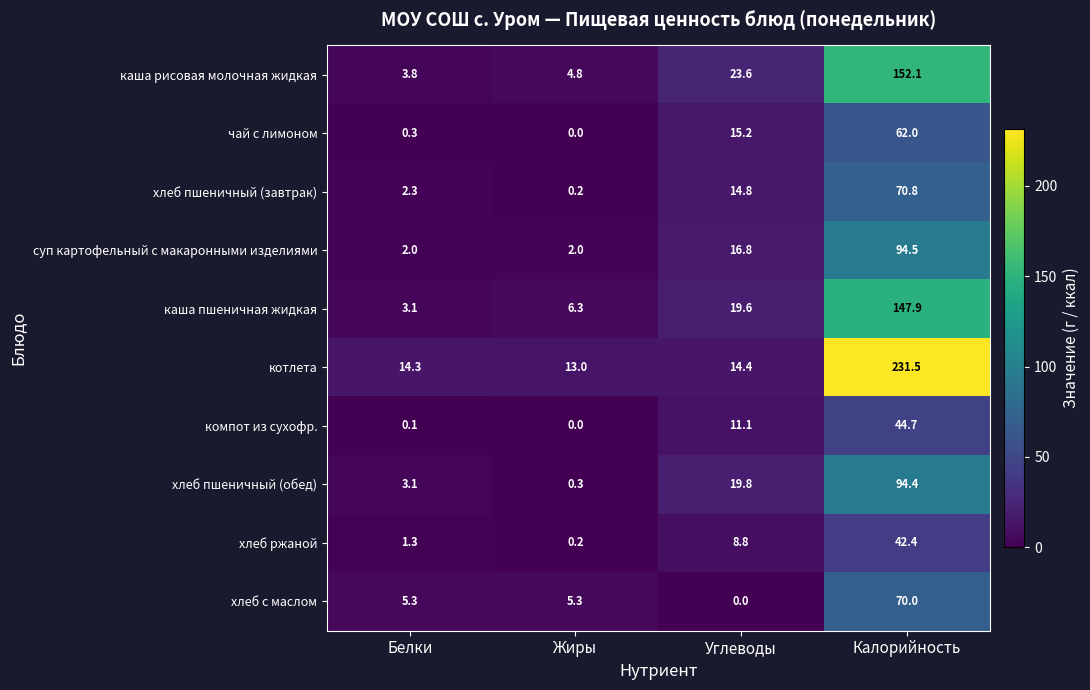

At which category is the sum across all series the highest?

Калорийность